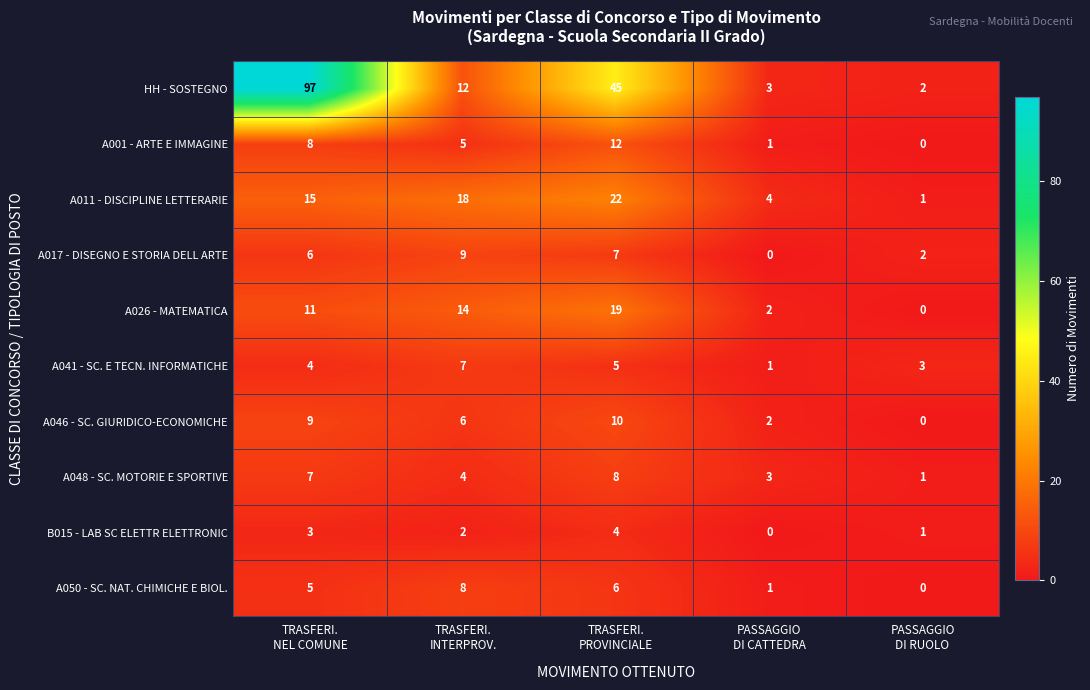

What is the sum of all A048 - SC. MOTORIE E SPORTIVE values?

23